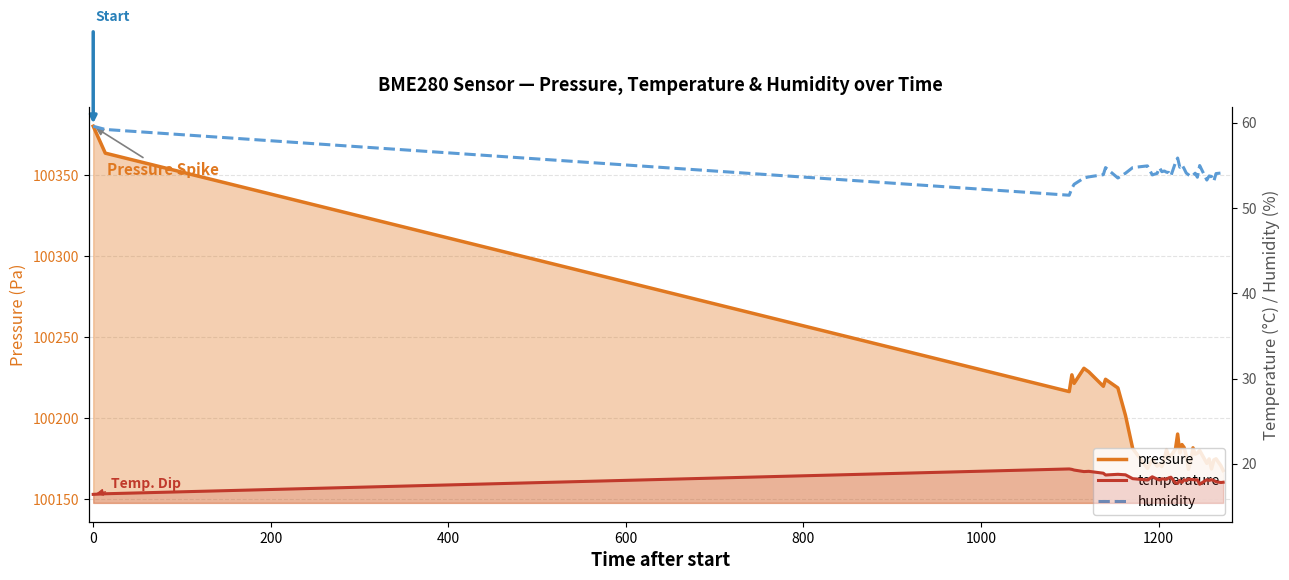

Reading left to right, transcribe all the data shown in this chart.

pressure: 100380.2	100363.5	100216.3	100226.7	100221.4	100230.7	100228.5	100219.6	100223.9	100218.6	100201.6	100181.2	100168.9	100174.3	100170.3	100171.6	100170.0	100174.6	100180.4	100175.9	100176.6	100180.8	100190.1	100178.3	100183.6	100181.8	100176.9	100168.3	100173.5	100181.6	100177.7	100178.3	100179.9	100172.0	100174.7	100168.6	100174.1	100174.8	100170.6	100167.6
temperature: 16.4	16.5	19.4	19.4	19.3	19.1	19.1	18.9	18.7	18.8	18.7	18.3	18.1	18.5	18.2	18.1	18.2	18.2	18.2	18.4	18.4	17.8	17.7	18.1	17.8	18.1	18.0	18.2	18.2	18.2	18.1	18.1	17.6	18.1	18.1	18.1	18.1	17.9	17.8	17.9
humidity: 59.6	59.2	51.5	52.3	52.8	53.5	53.6	53.9	54.7	53.5	54.1	54.7	54.9	53.9	54.1	54.7	54.3	54.3	54.2	54.2	53.8	55.3	55.9	54.8	55.1	54.6	54.1	53.9	53.7	53.8	54.1	53.6	55.0	53.3	53.8	53.7	53.1	54.0	54.1	53.7